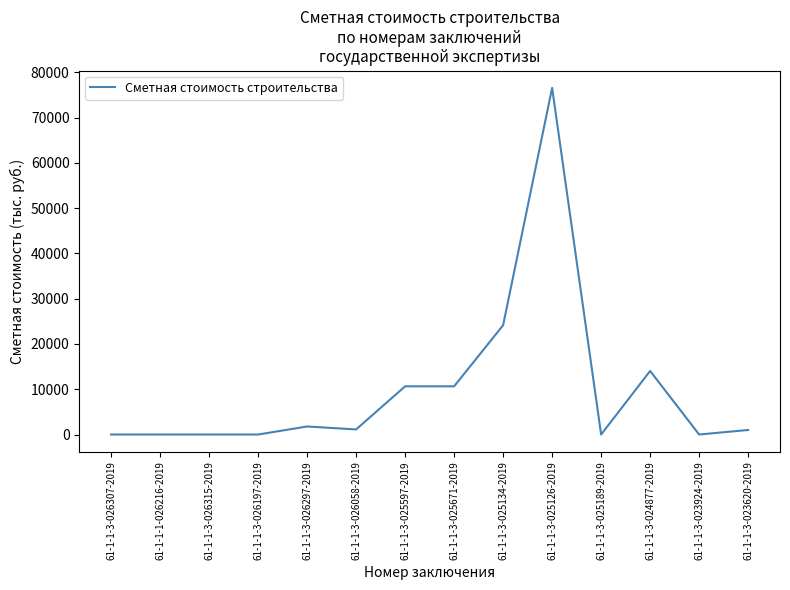

Which category has the highest value across all series?

61-1-1-3-025126-2019